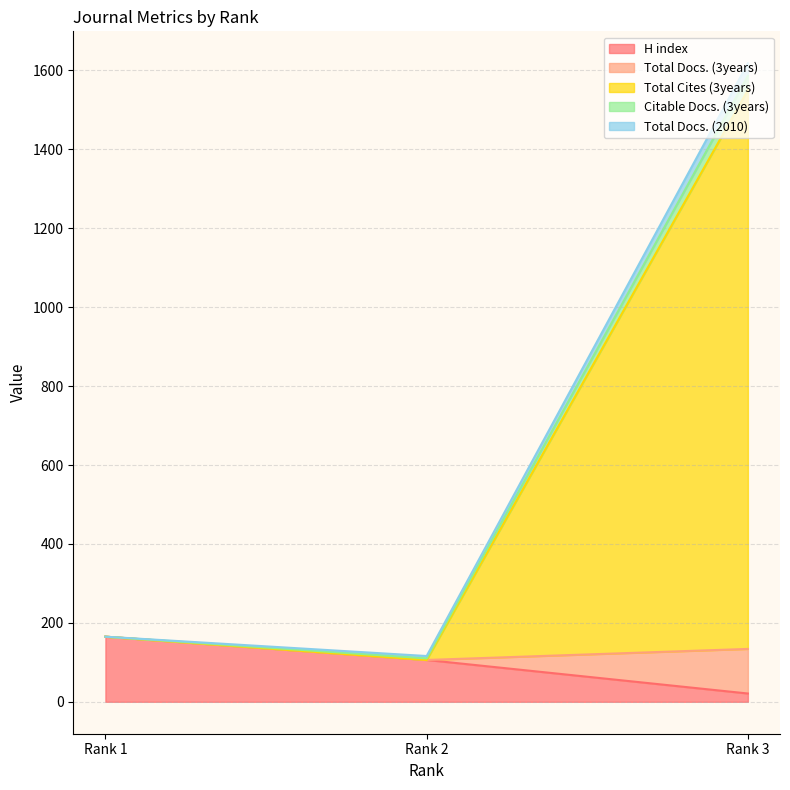

Is the value of H index at Rank 3 greater than the value of Total Docs. (3years) at Rank 1?

No